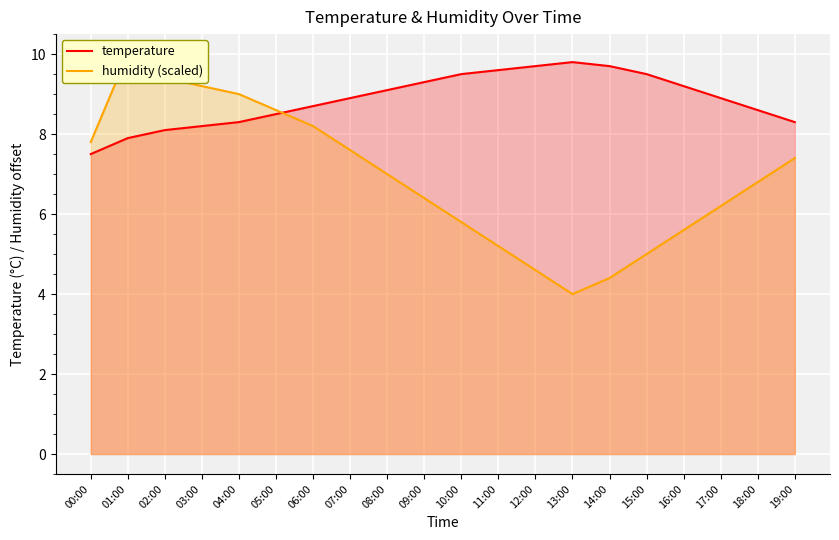

What is the spread (max minus min) of values at 00:00?

0.3